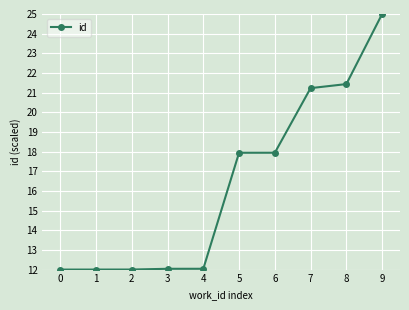

What is the change in value from 0 to 7?

+9.2